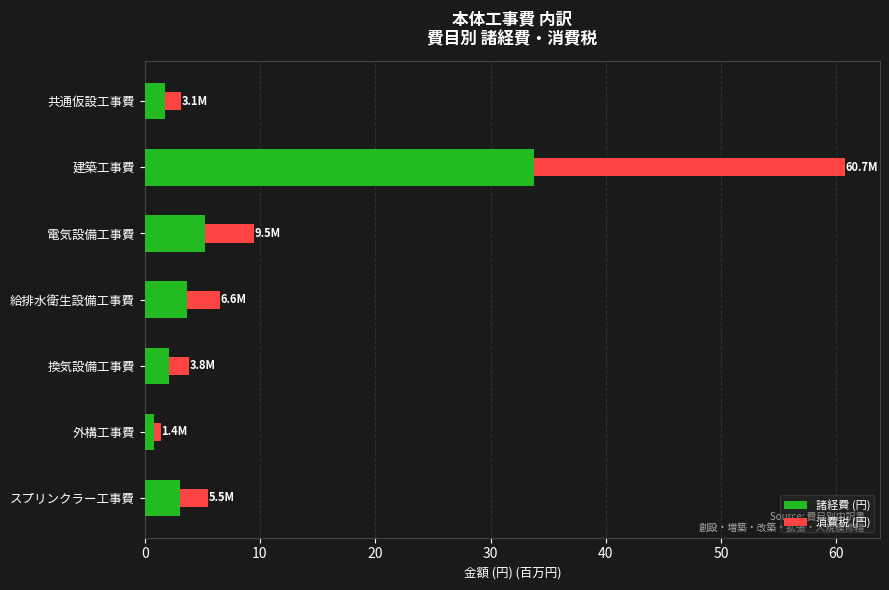

What is the highest value of the 諸経費 (円) series?

33.7